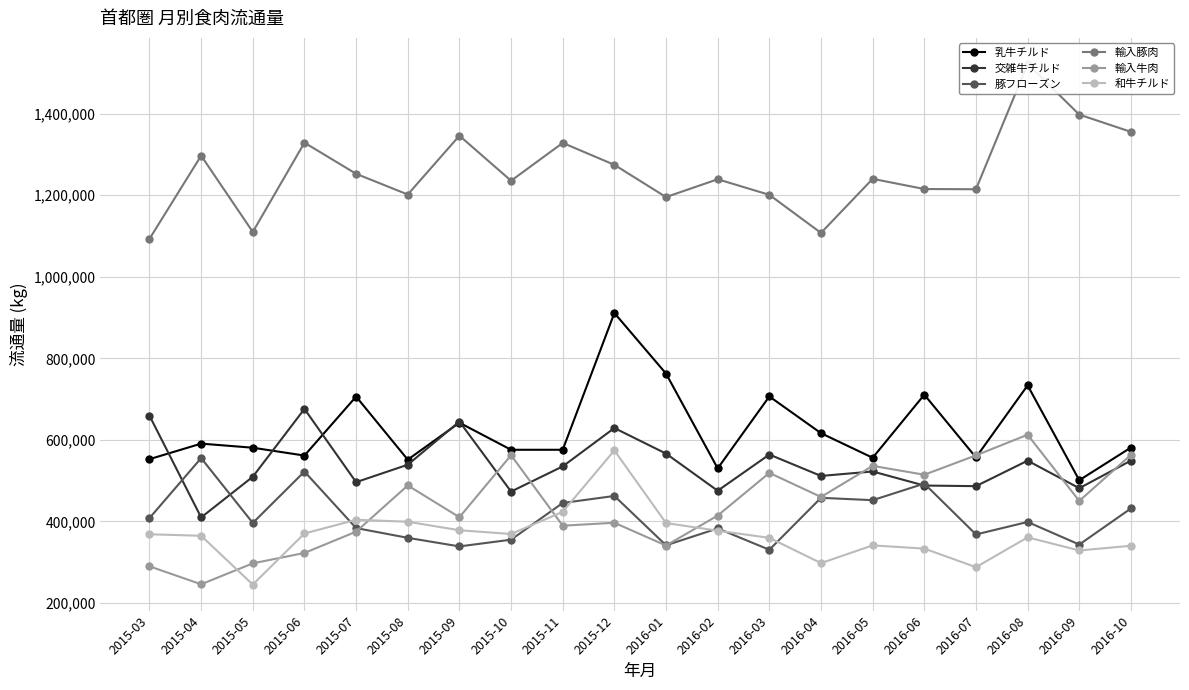

What is the spread (max minus min) of values at 2016-03?

870130.0